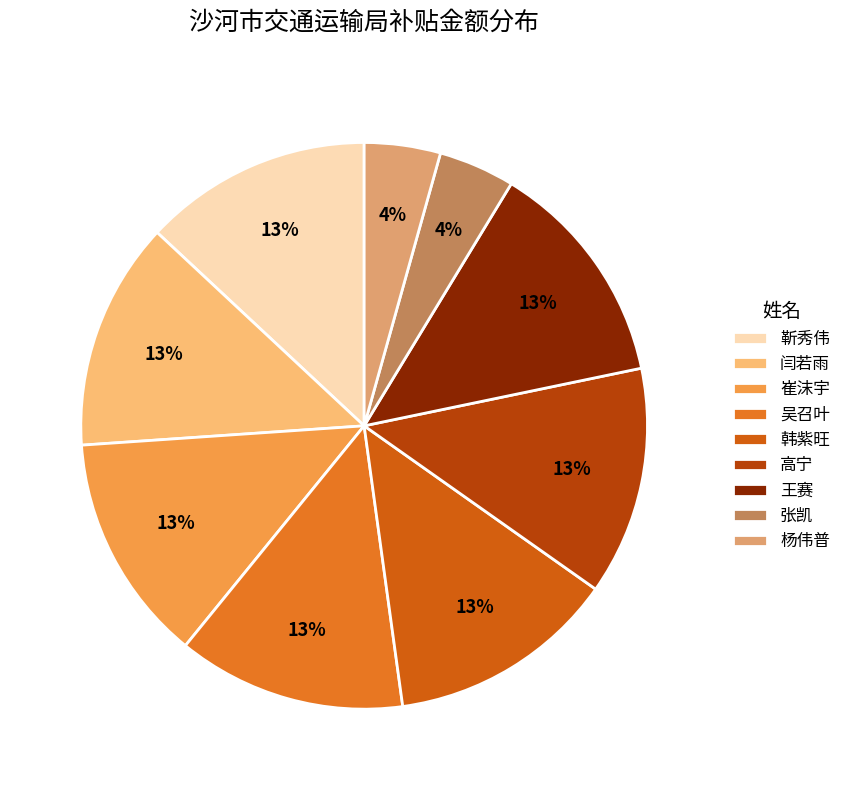

To the nearest percent, what percentage of the pie is 张凯?

4%